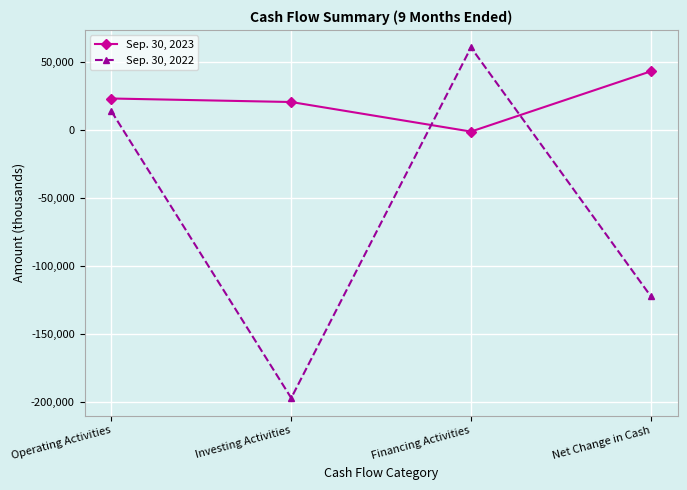

At which category is the sum across all series the highest?

Financing Activities